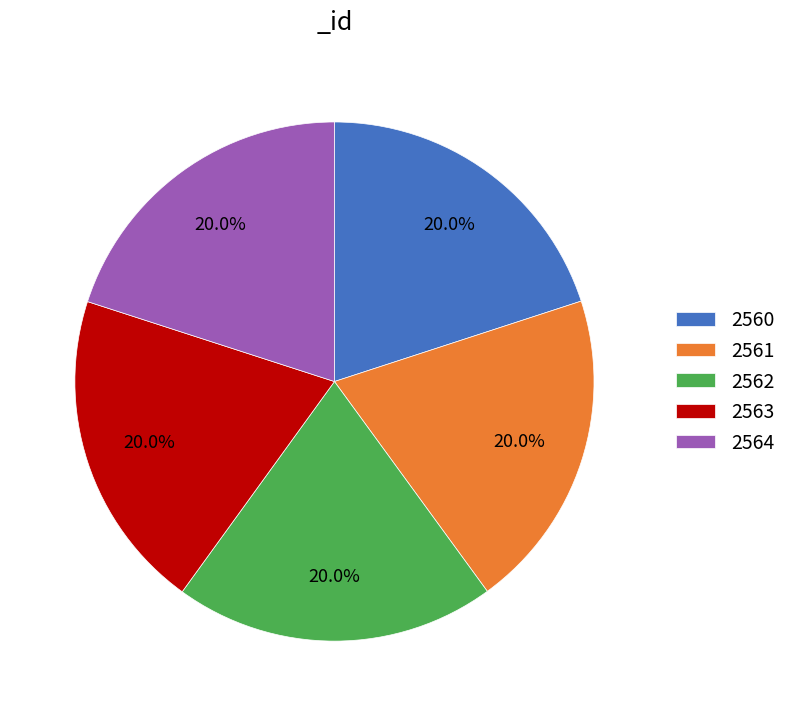

Combined, do 2560 and 2563 account for over 50%?

No